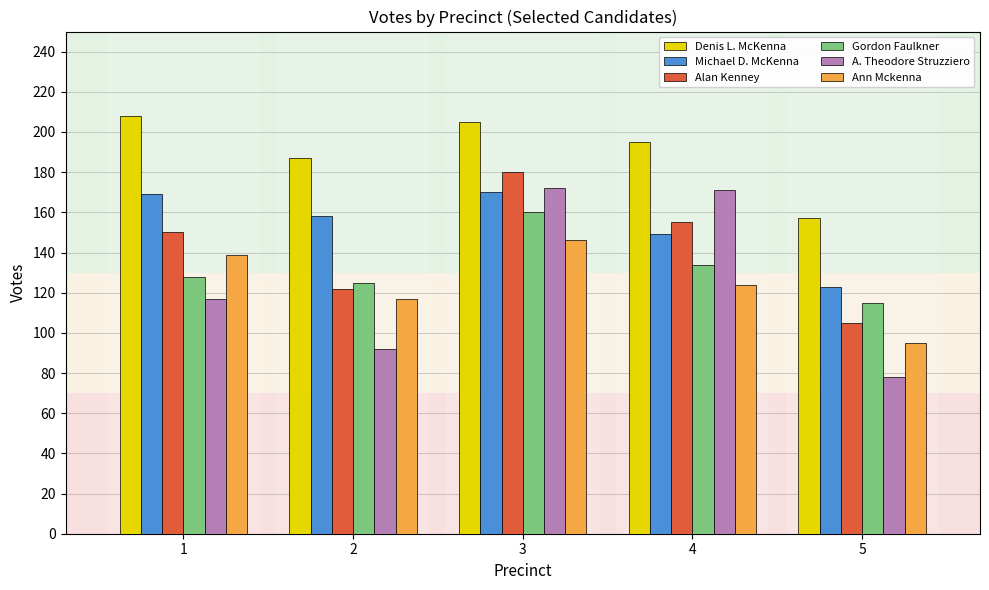

What is the approximate value of Gordon Faulkner at 3?

160